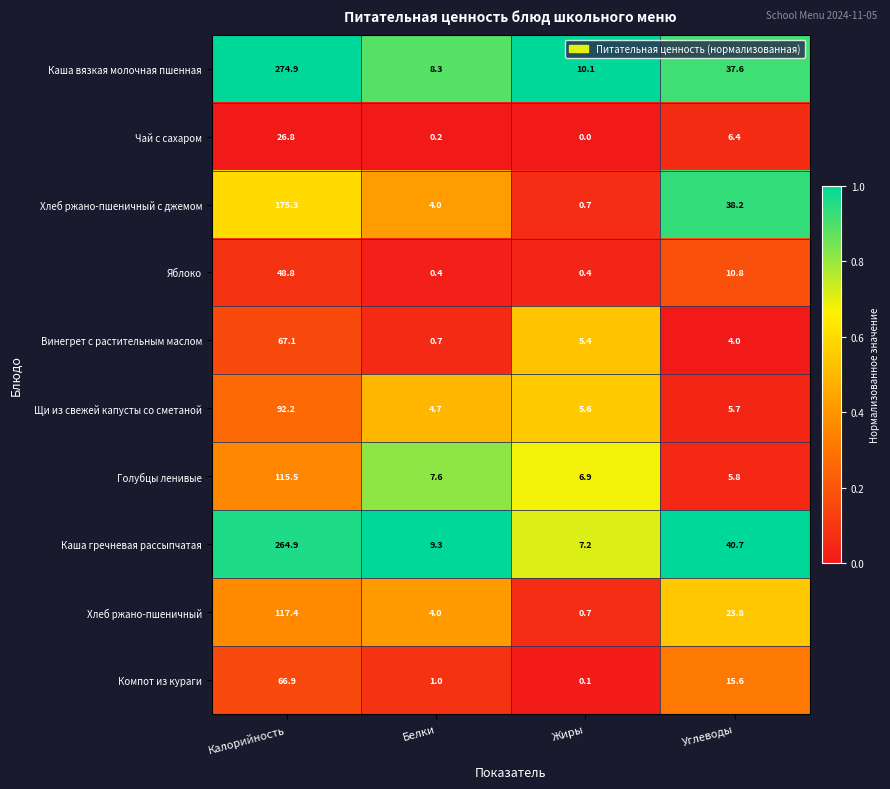

True or false: Каша вязкая молочная пшенная has a value of 13.5 at Жиры.

False